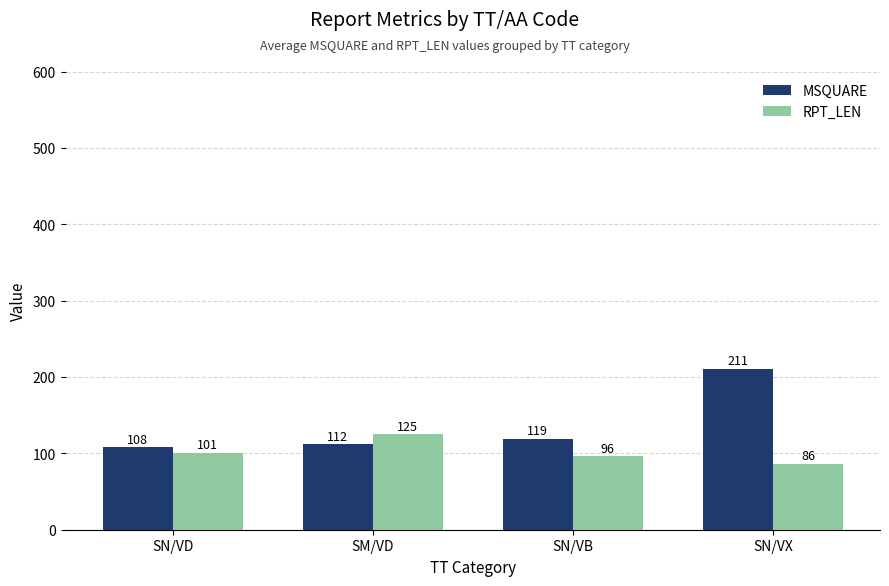

What is the sum of all RPT_LEN values?

408.4